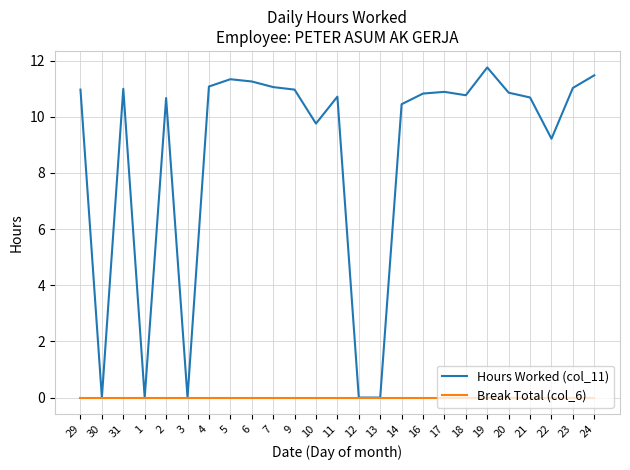

Rank the series by their maximum value, from highest to lowest.

Hours Worked (col_11), Break Total (col_6)